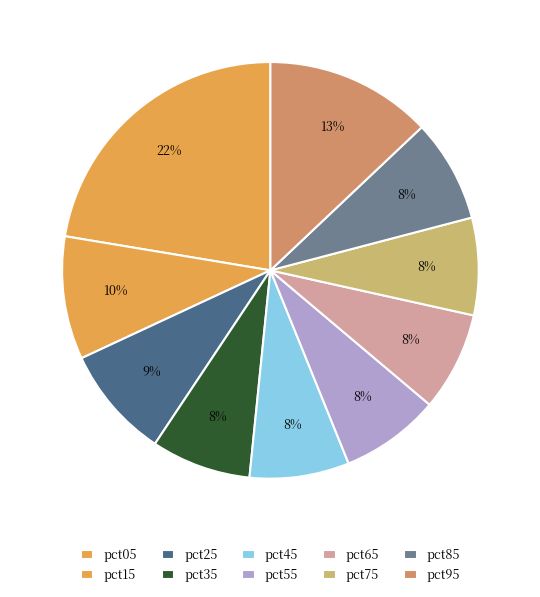

To the nearest percent, what percentage of the pie is pct15?

10%